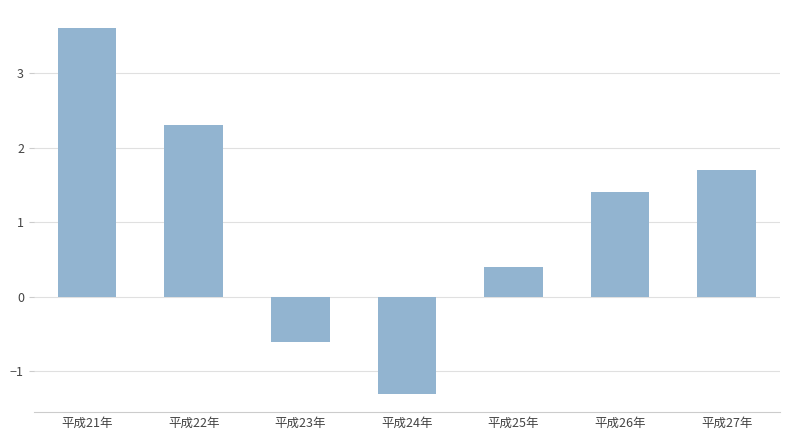

List the labels in order of value, largest first.

平成21年, 平成22年, 平成27年, 平成26年, 平成25年, 平成23年, 平成24年